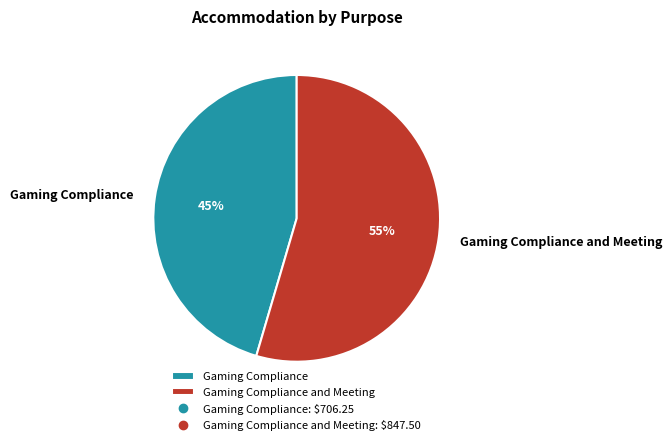

Count the number of slices in the pie.

2